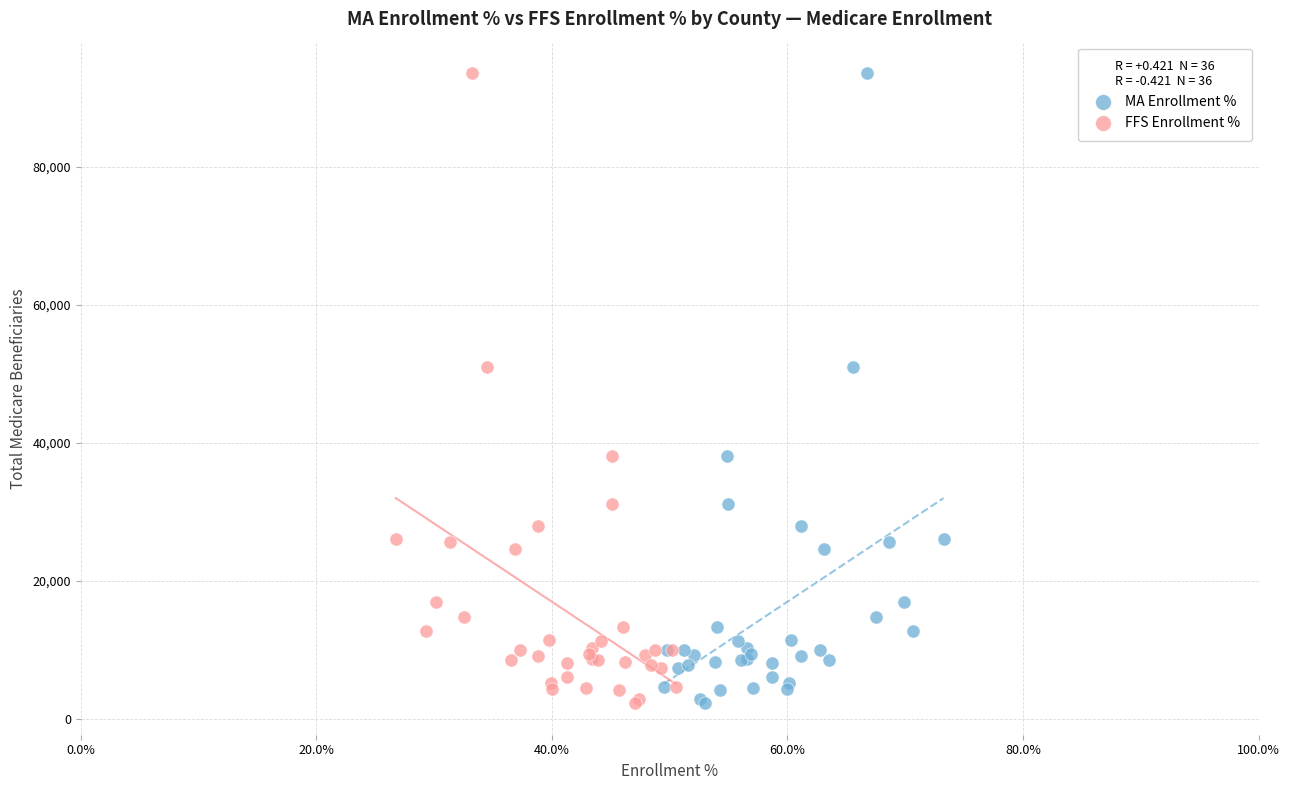

What are all the series names shown in the legend?

MA Enrollment %, FFS Enrollment %